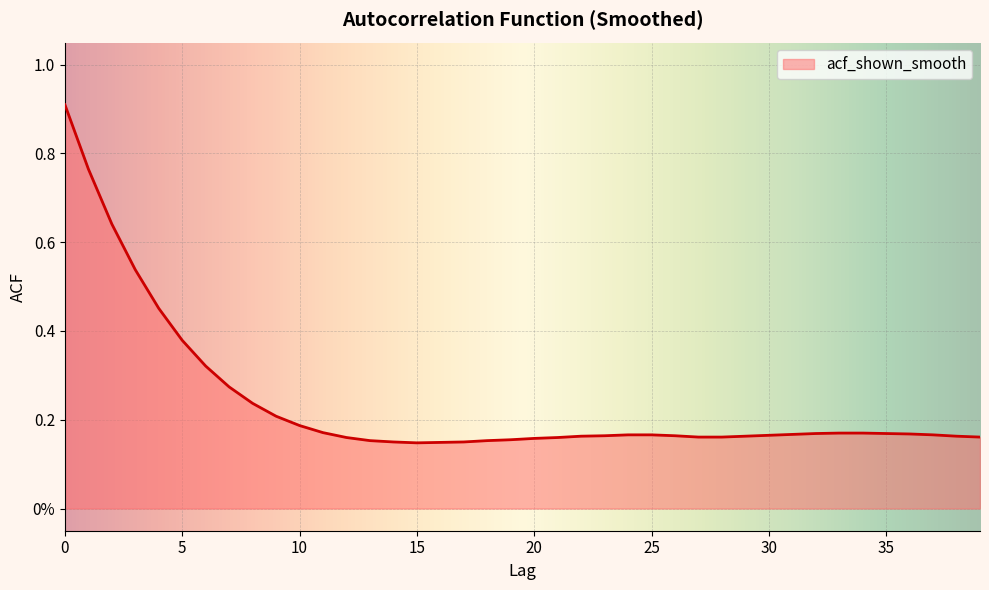

What is the greatest value displayed?

0.9